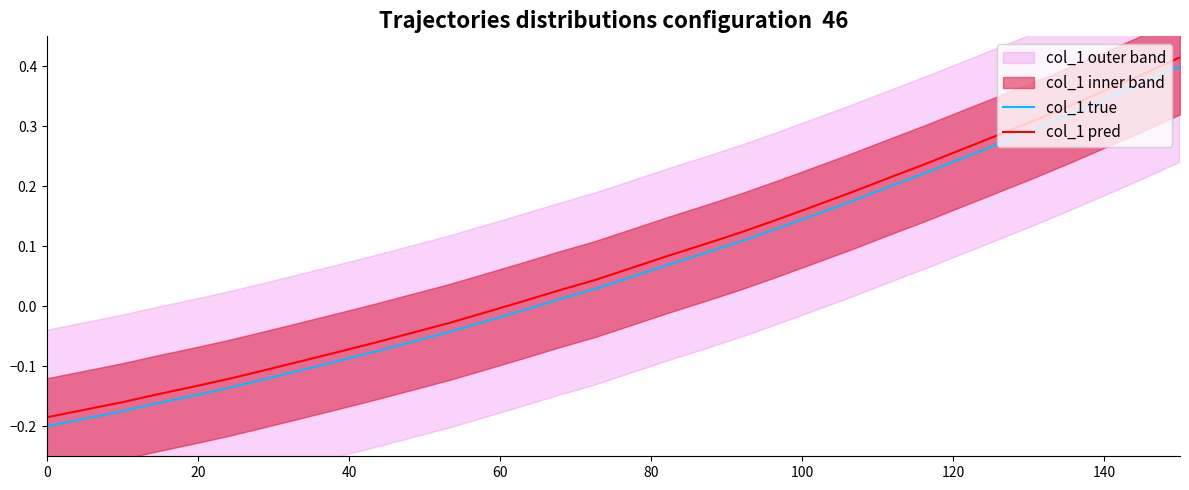

Rank the series by their average value, from lowest to highest.

col_1 true, col_1 pred